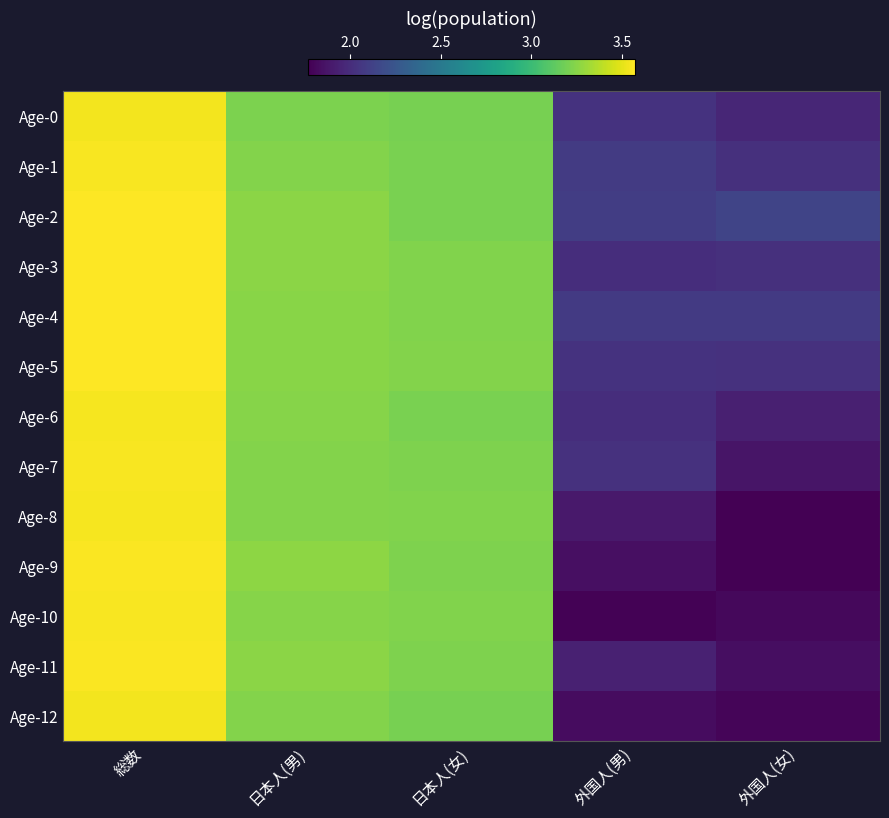

Rank the series at 日本人(男) from lowest to highest value.

Age-0, Age-8, Age-12, Age-7, Age-1, Age-10, Age-6, Age-4, Age-5, Age-2, Age-11, Age-3, Age-9